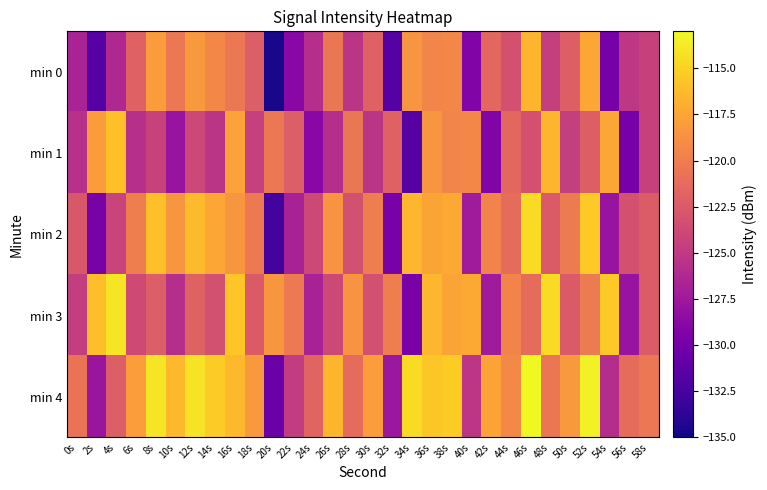

Which series has the largest total across all categories?

min 4